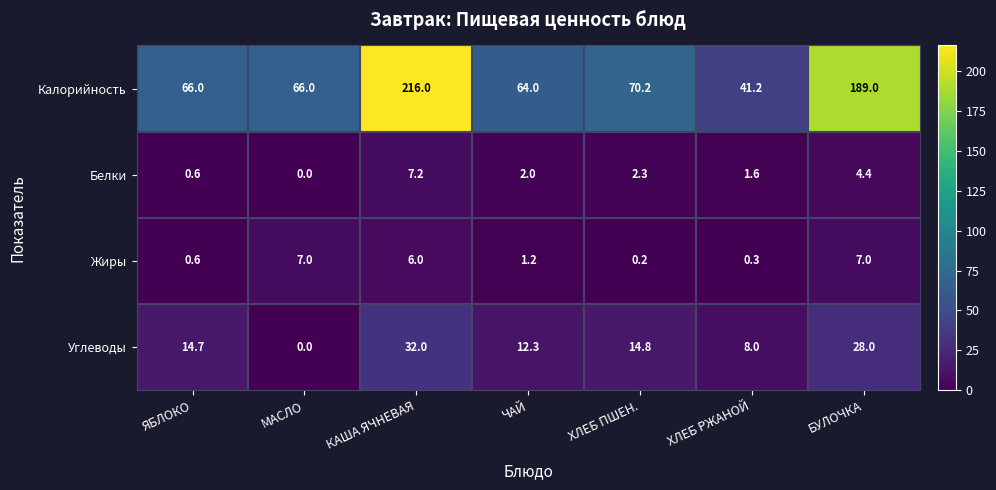

Count the number of data series in this chart.

4